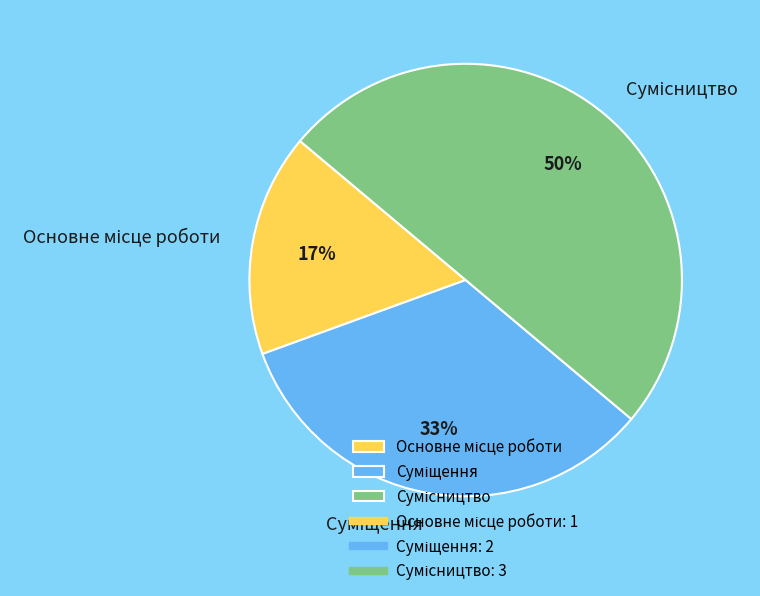

To the nearest percent, what is the difference between the largest and smallest slice percentages?

33%